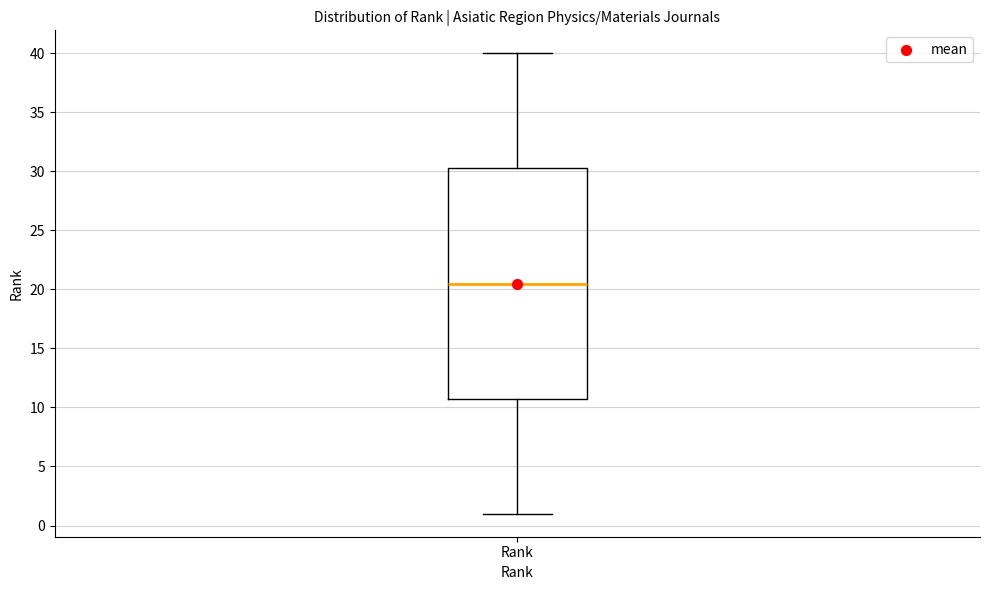

Transcribe this box plot: give where the median line is, the range the box spans, and where the two whiskers end, as read against the y-axis. The values are not printed on the chart, so give them approximately, as read against the axis.

median 20.5, box 11.0 to 30.5, whiskers 1.0 to 40.0